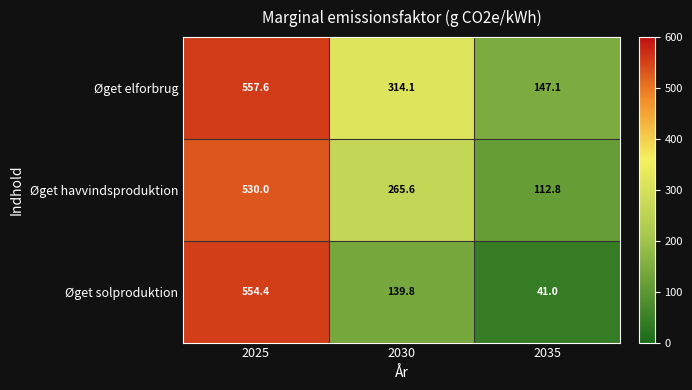

At which category is the sum across all series the highest?

2025